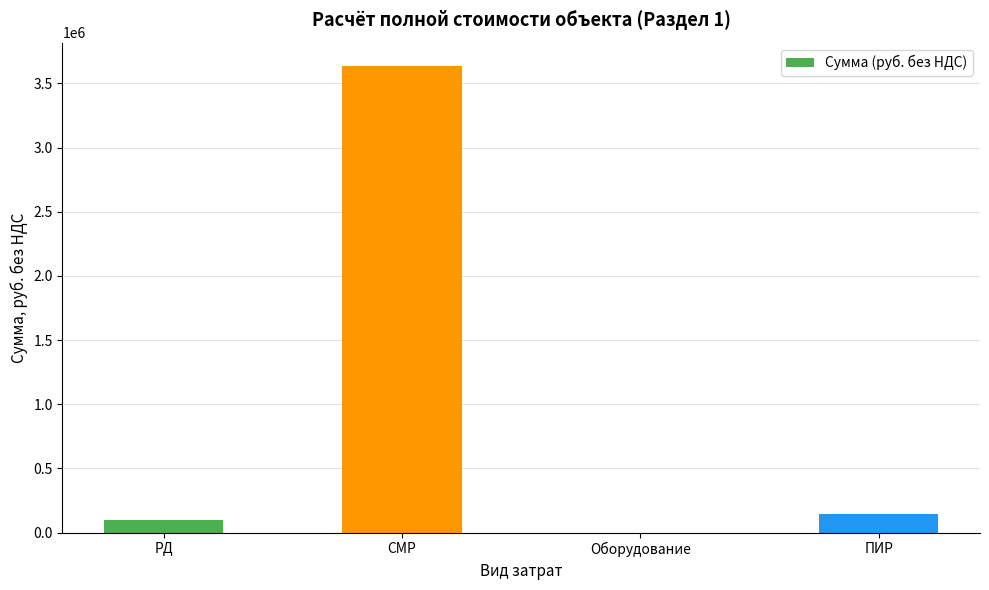

Which category has the highest value across all series?

СМР